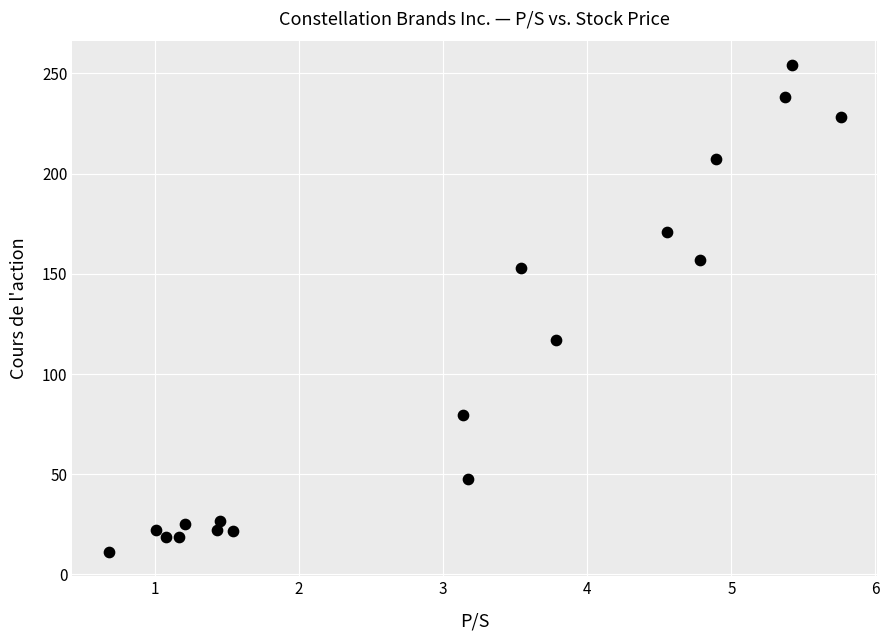

What Y value in the scatter plot is closest to 132?

117.1